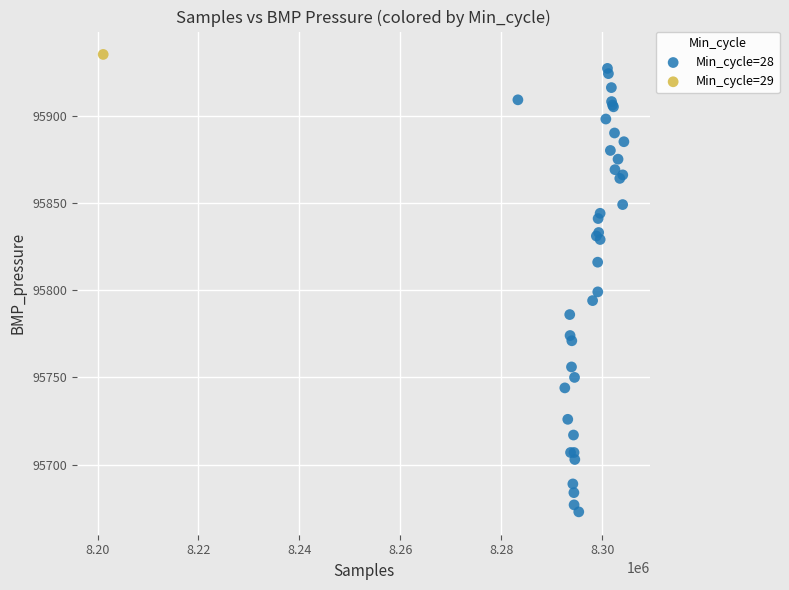

What are all the series names shown in the legend?

Min_cycle=28, Min_cycle=29